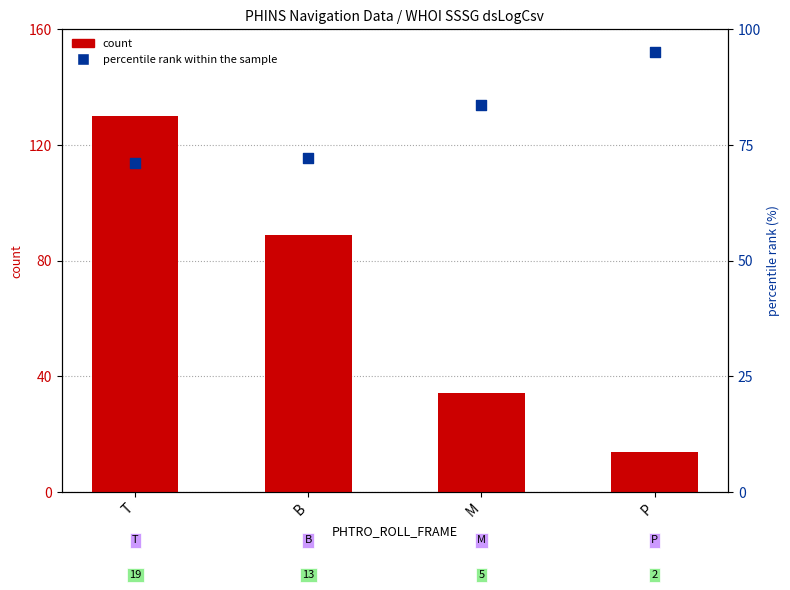

Which series contains the lowest Y value?

count